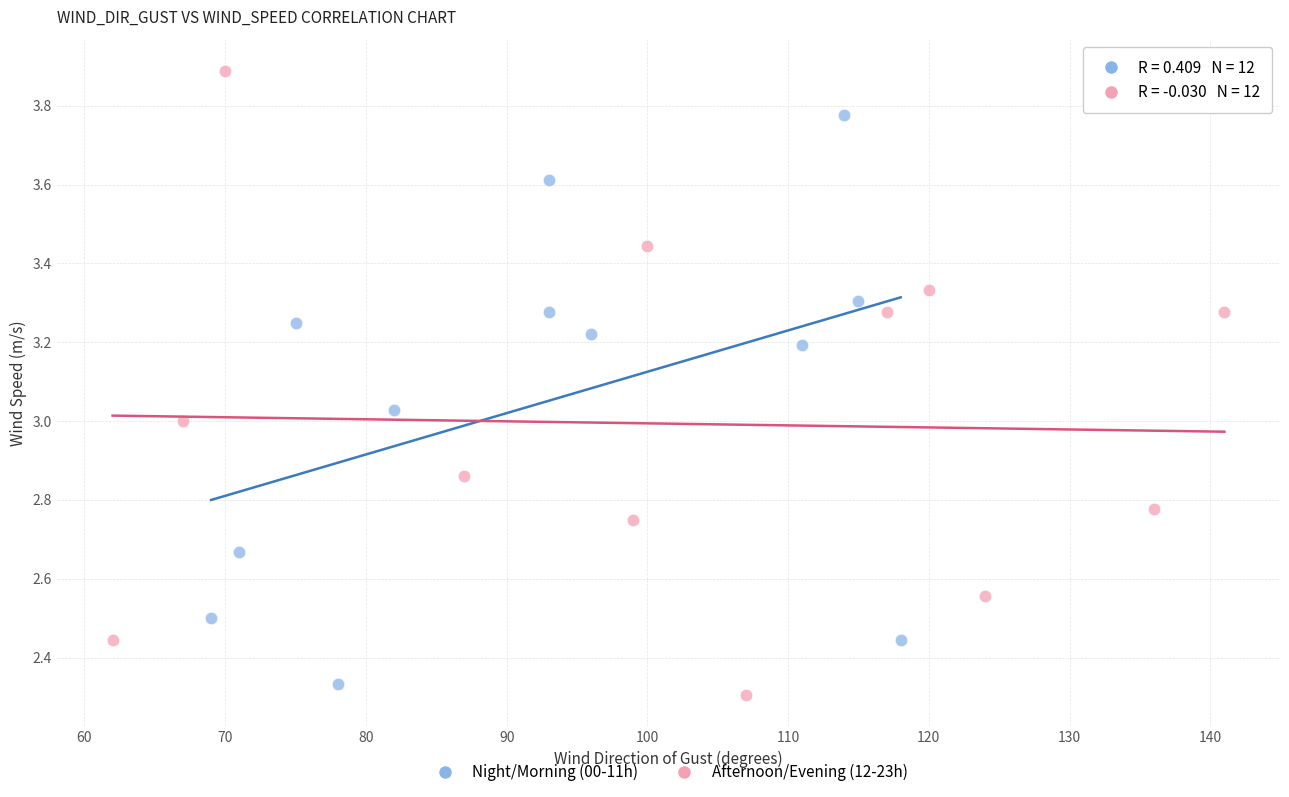

Which series has the widest spread of Y values?

Afternoon/Evening (12-23h)